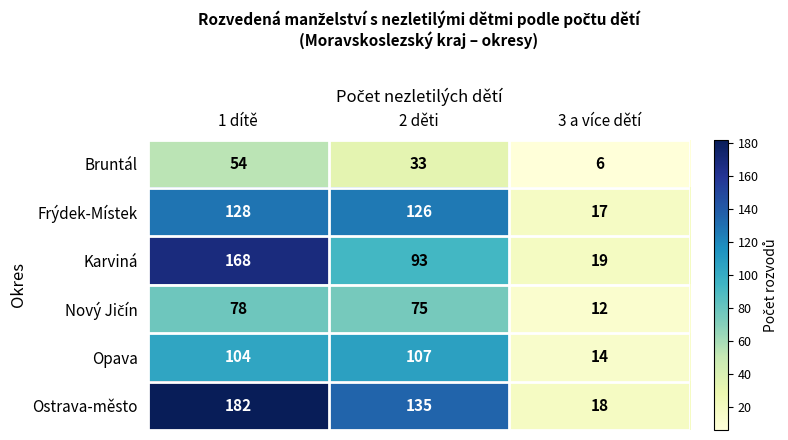

Which series has the largest total across all categories?

Ostrava-město